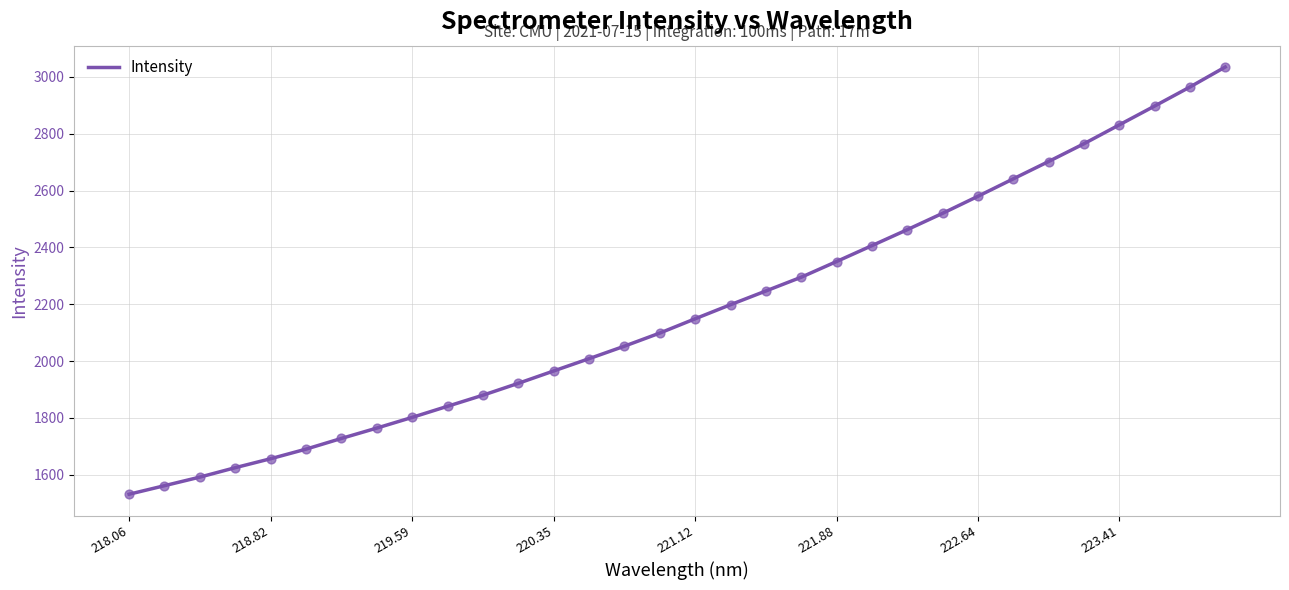

What is the smallest value displayed?

1531.2